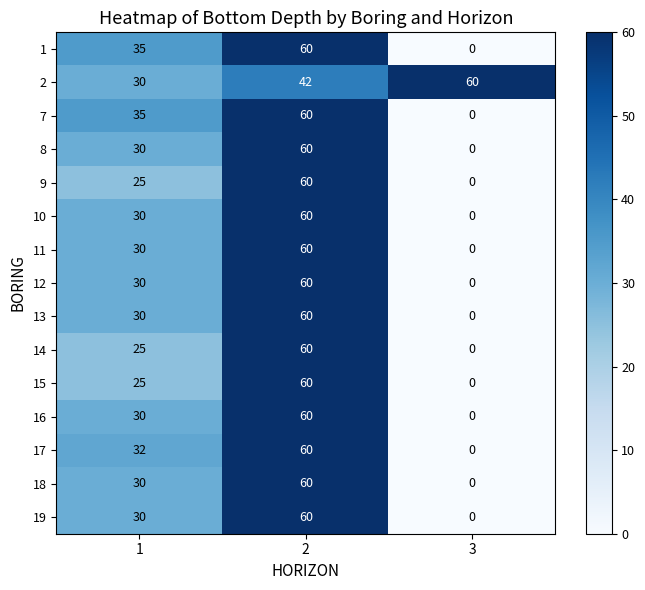

What is the difference between the highest and lowest values at 3?

60